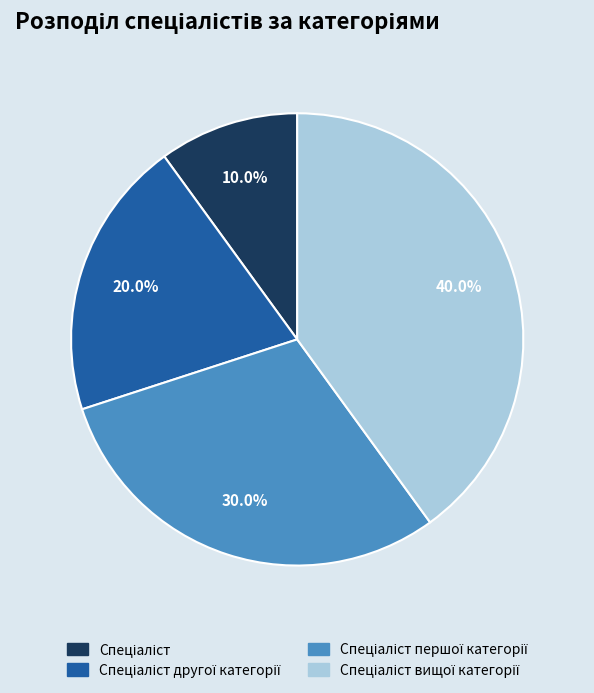

Is there a majority slice in this chart?

No